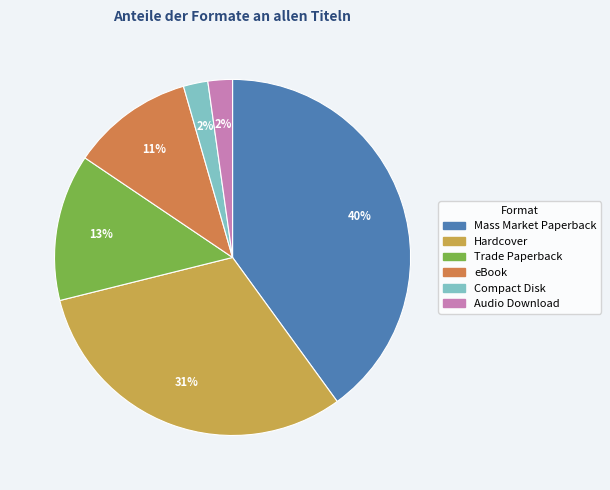

Which has a higher value, eBook or Hardcover?

Hardcover